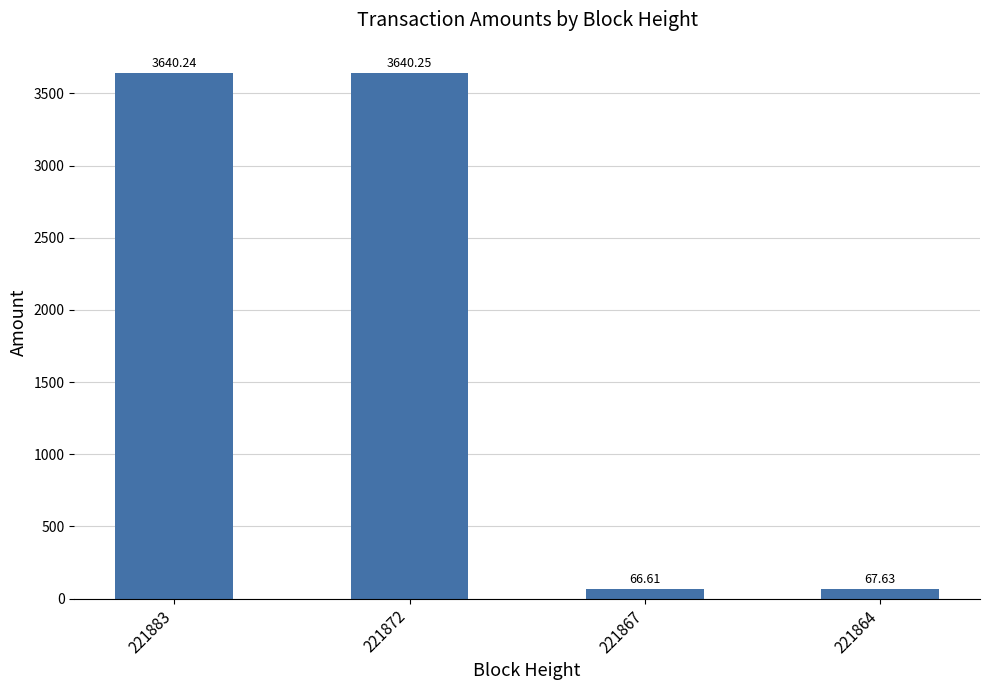

At which label is the value closest to 1853?

221864